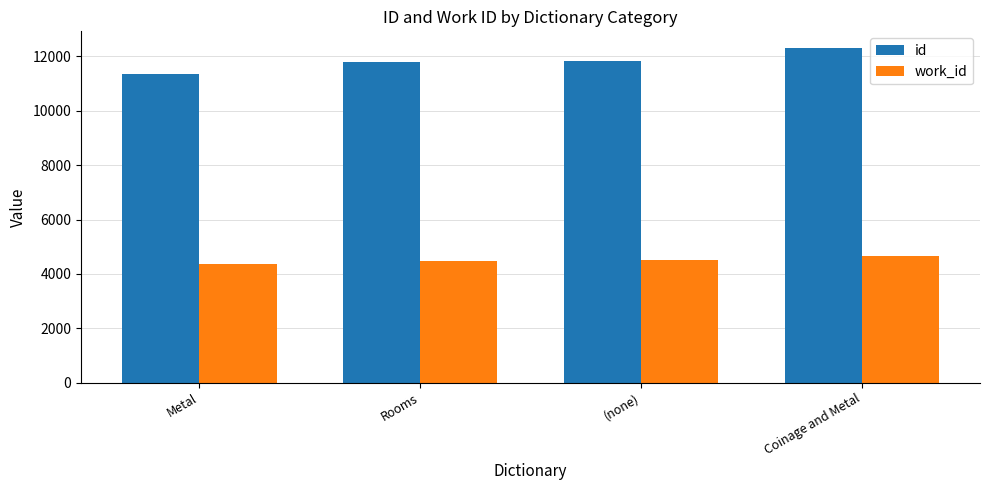

What is the label of the 1st bar from the left?

Metal